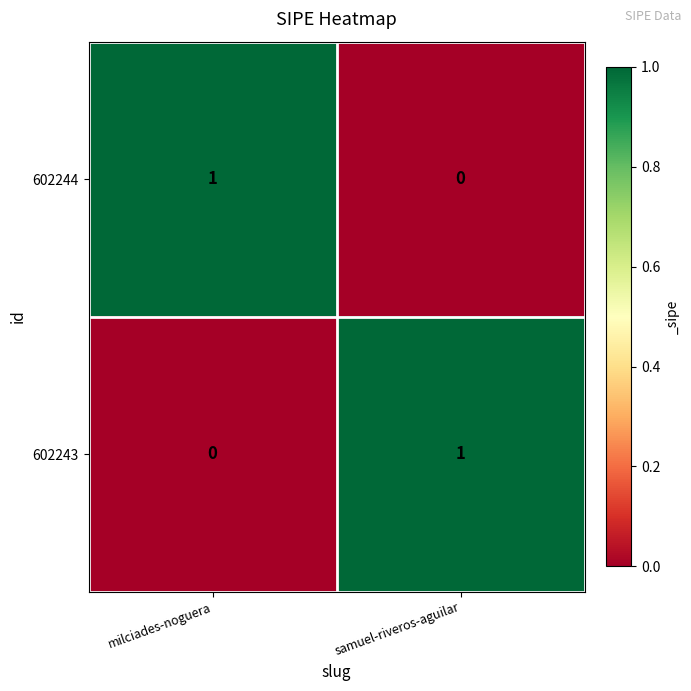

What is the total value across all series at samuel-riveros-aguilar?

1